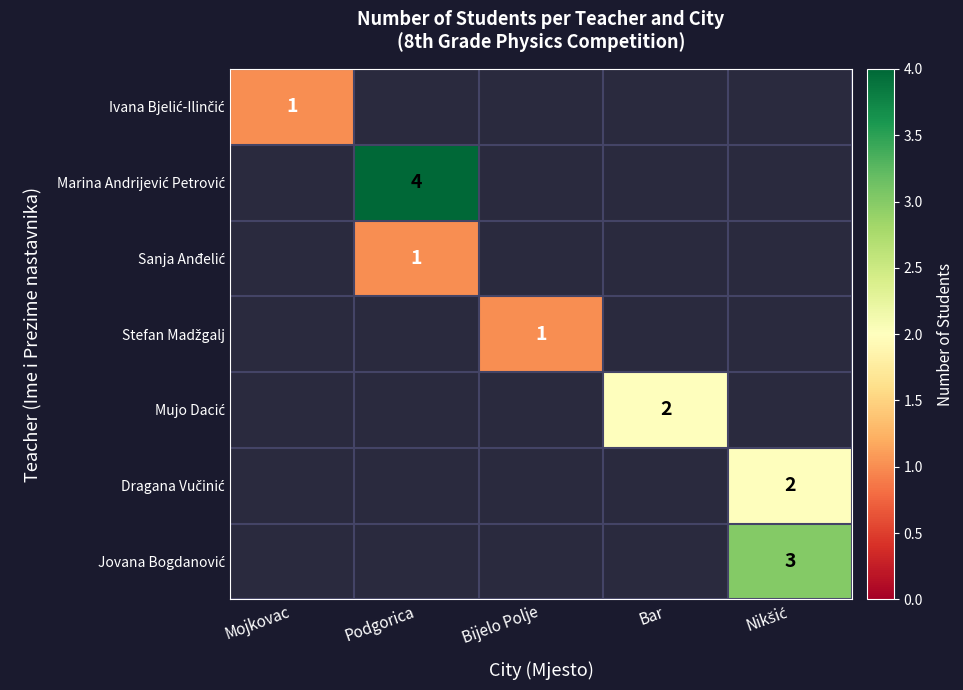

Between Mojkovac and Nikšić, which is larger?

Nikšić